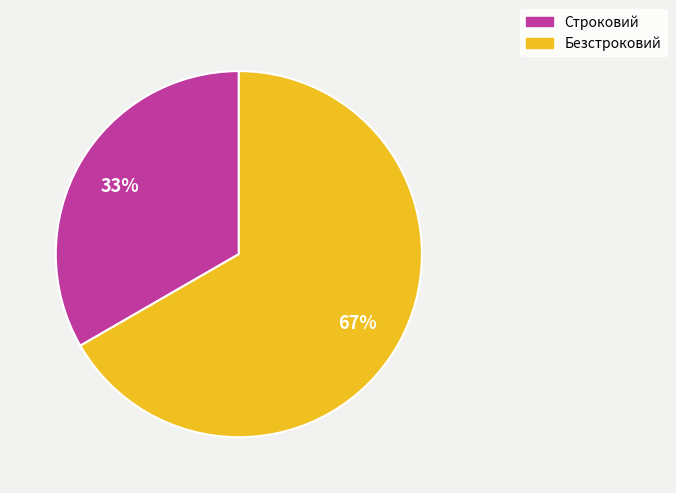

Approximately how many times larger is the value at Строковий compared to Безстроковий?

0.5